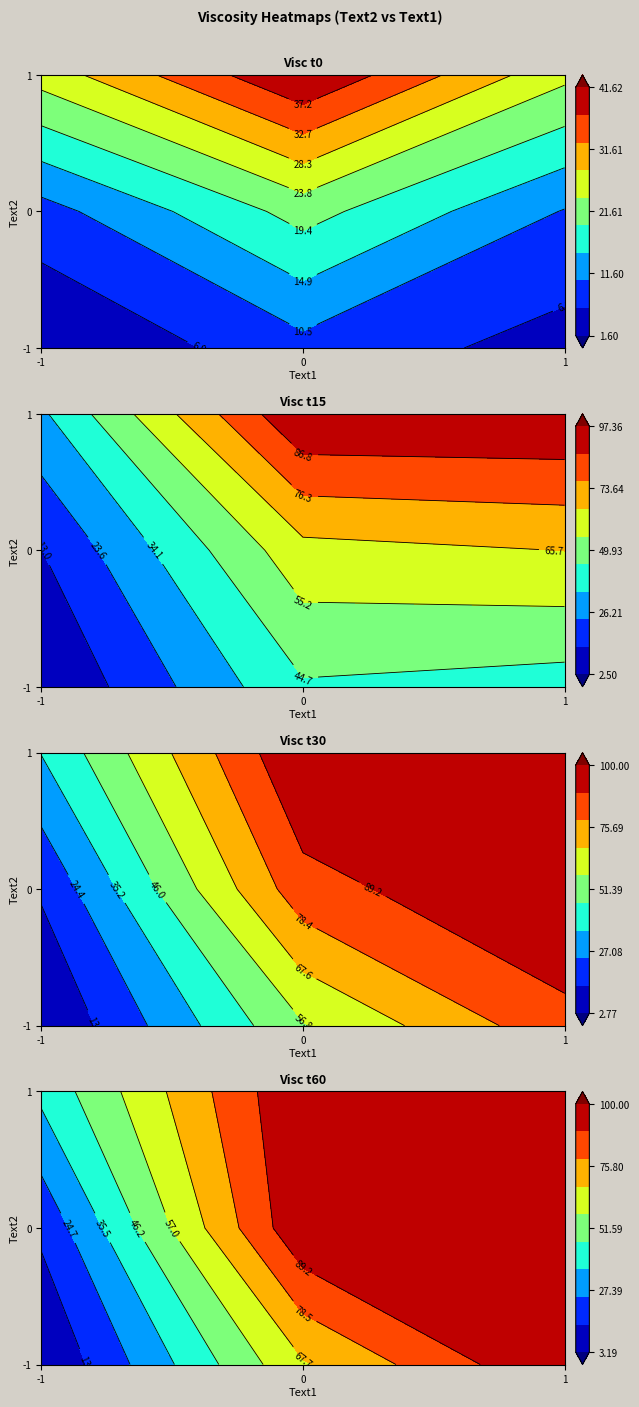

What is the difference between the highest and lowest values at Visc_t60?

96.8